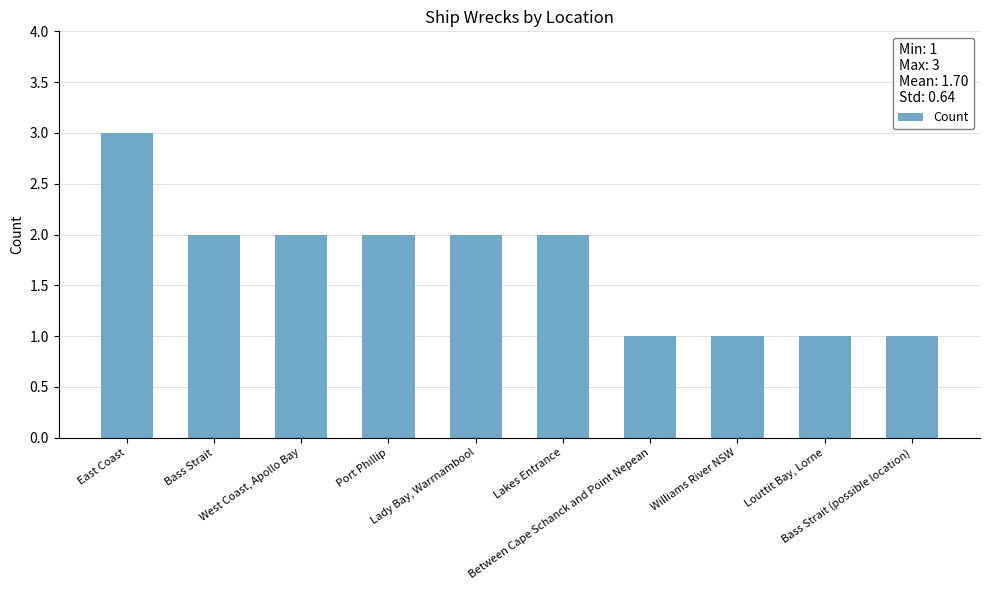

What is the value of the 6th bar from the left?

2